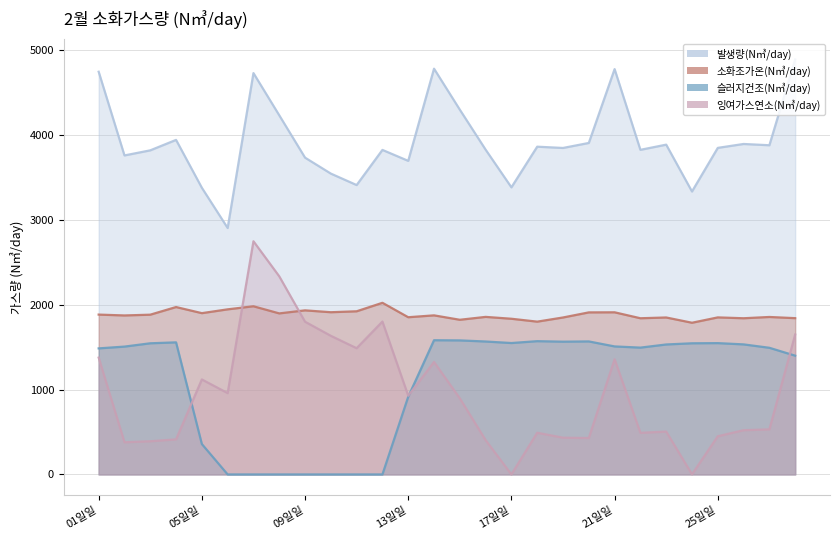

List the labels in order of 소화조가온(N㎥/day) value, largest first.

2월 12일, 2월 07일, 2월 04일, 2월 06일, 2월 09일, 2월 11일, 2월 10일, 2월 21일, 2월 20일, 2월 05일, 2월 08일, 2월 01일, 2월 03일, 2월 14일, 2월 02일, 2월 16일, 2월 27일, 2월 13일, 2월 25일, 2월 19일, 2월 23일, 2월 28일, 2월 22일, 2월 26일, 2월 17일, 2월 15일, 2월 18일, 2월 24일